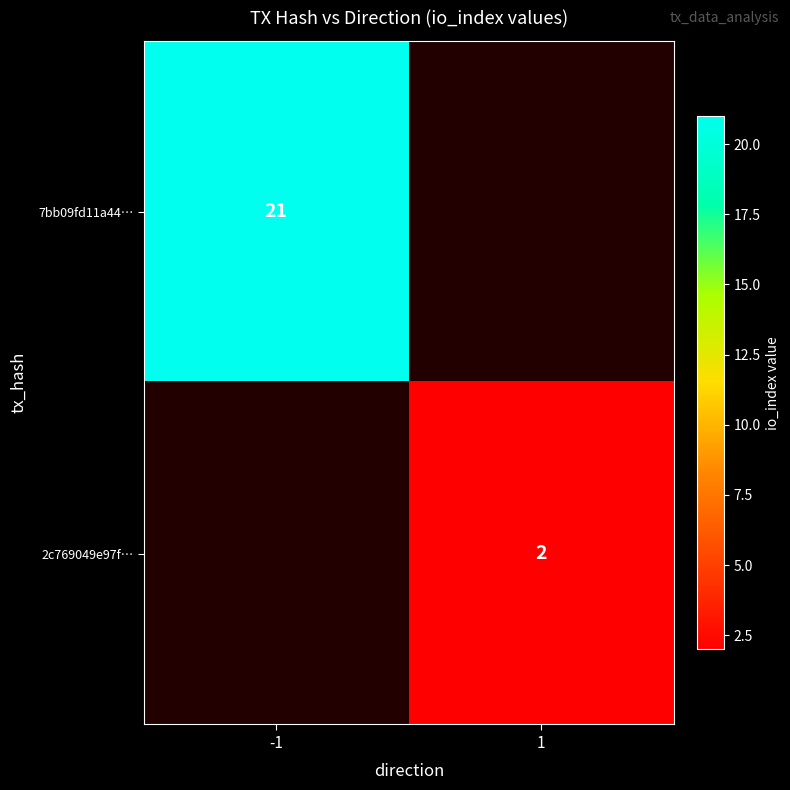

The value of 2c769049e97f… at 1 is 2. True or false?

True